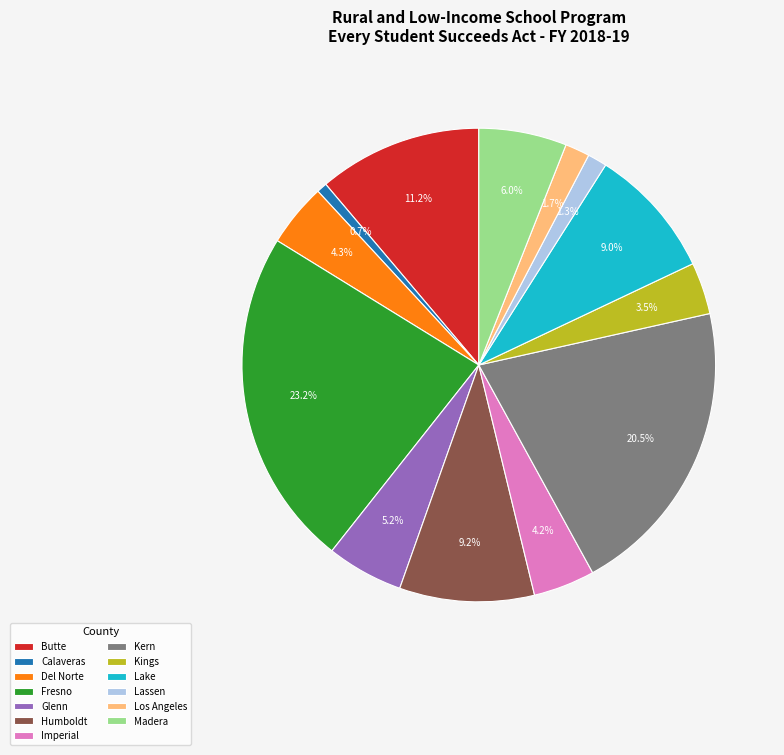

Is there a majority slice in this chart?

No